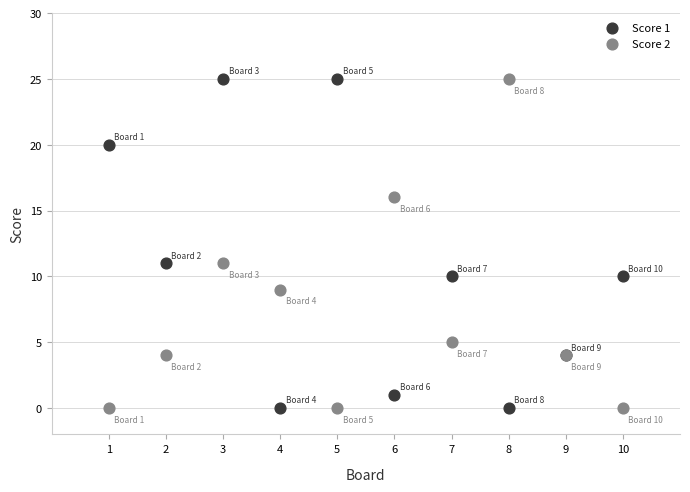

What is the X range (max minus min) for the scatter plot?

9